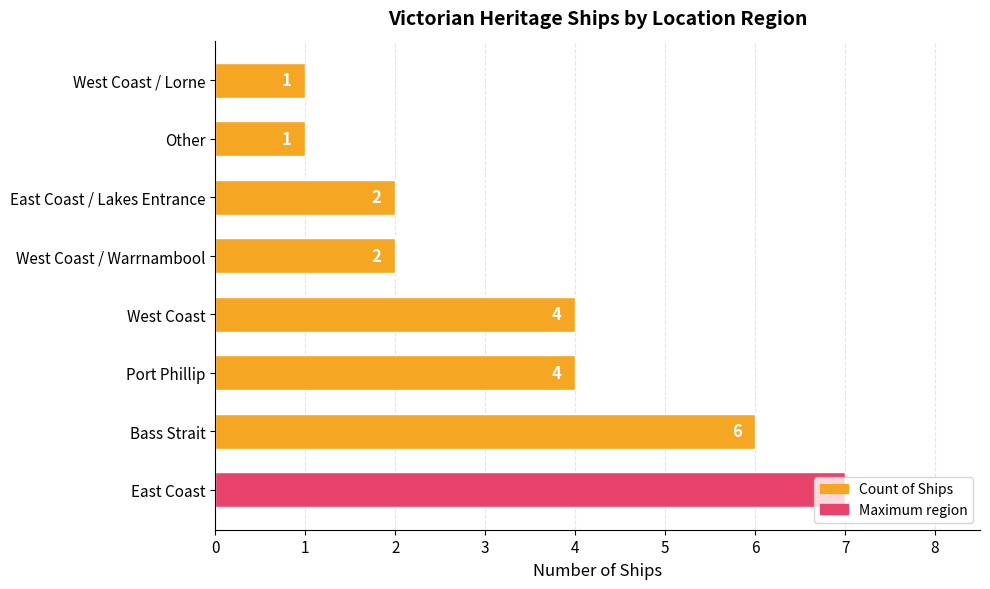

Is it true that the value at Bass Strait is 3?

False